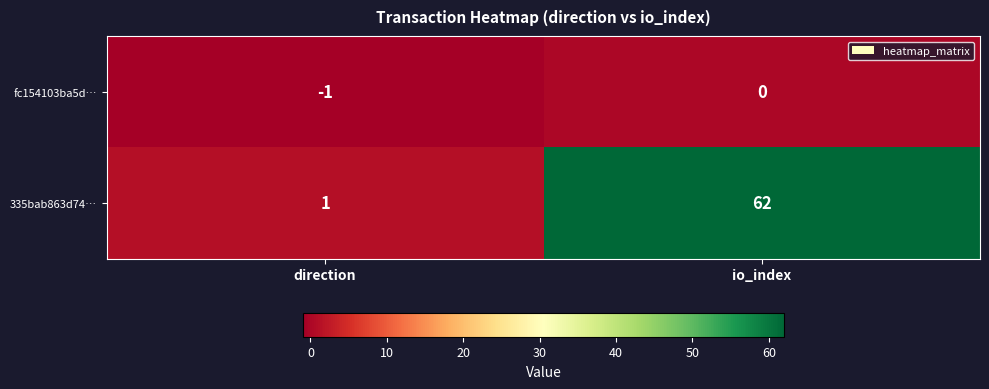

How many data points does each series have?

2